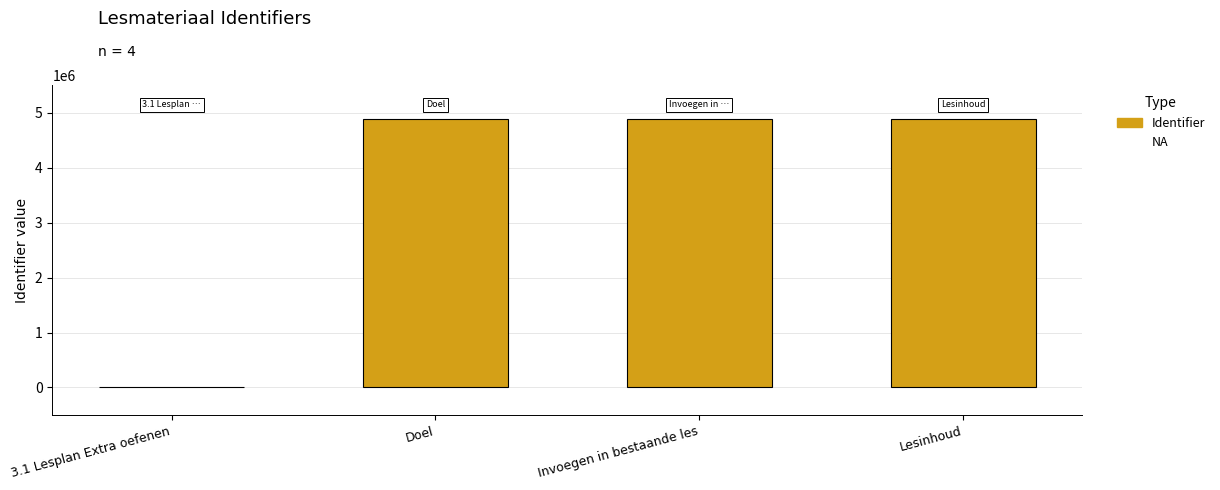

Are the bars horizontal?

No